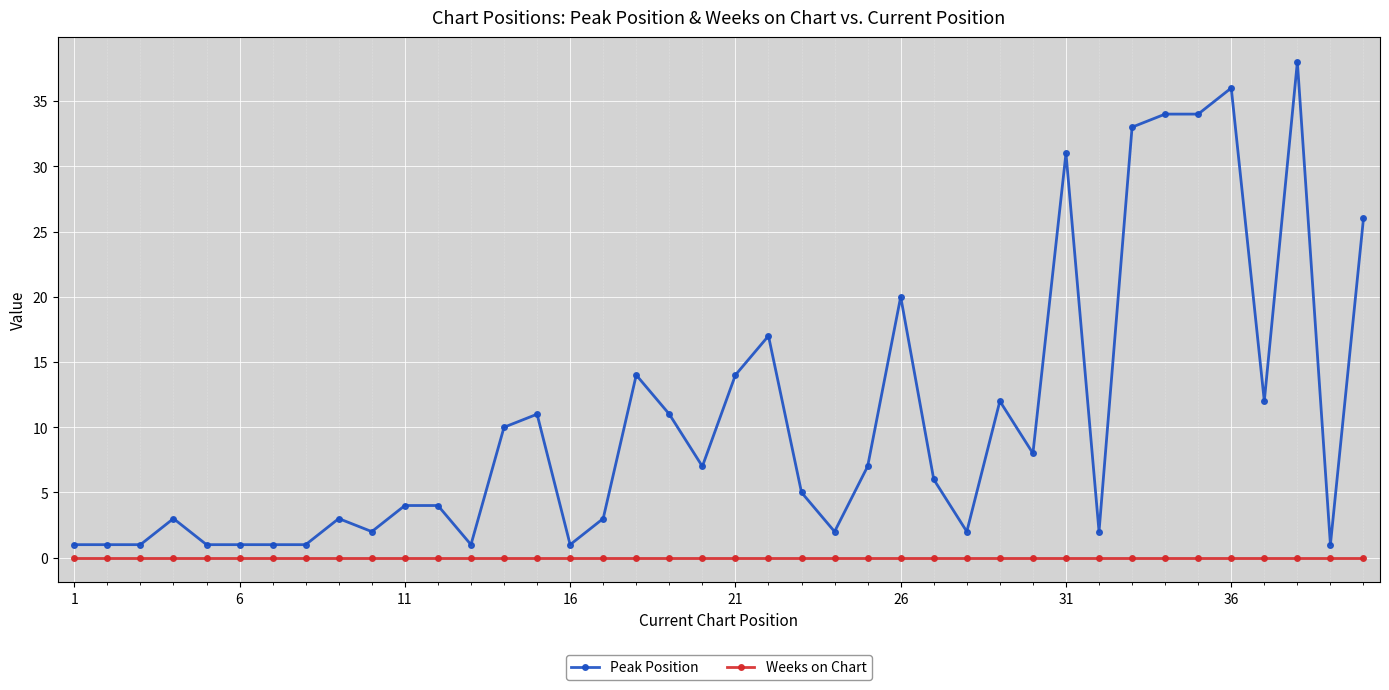

True or false: Weeks on Chart and Peak Position cross at least once.

False